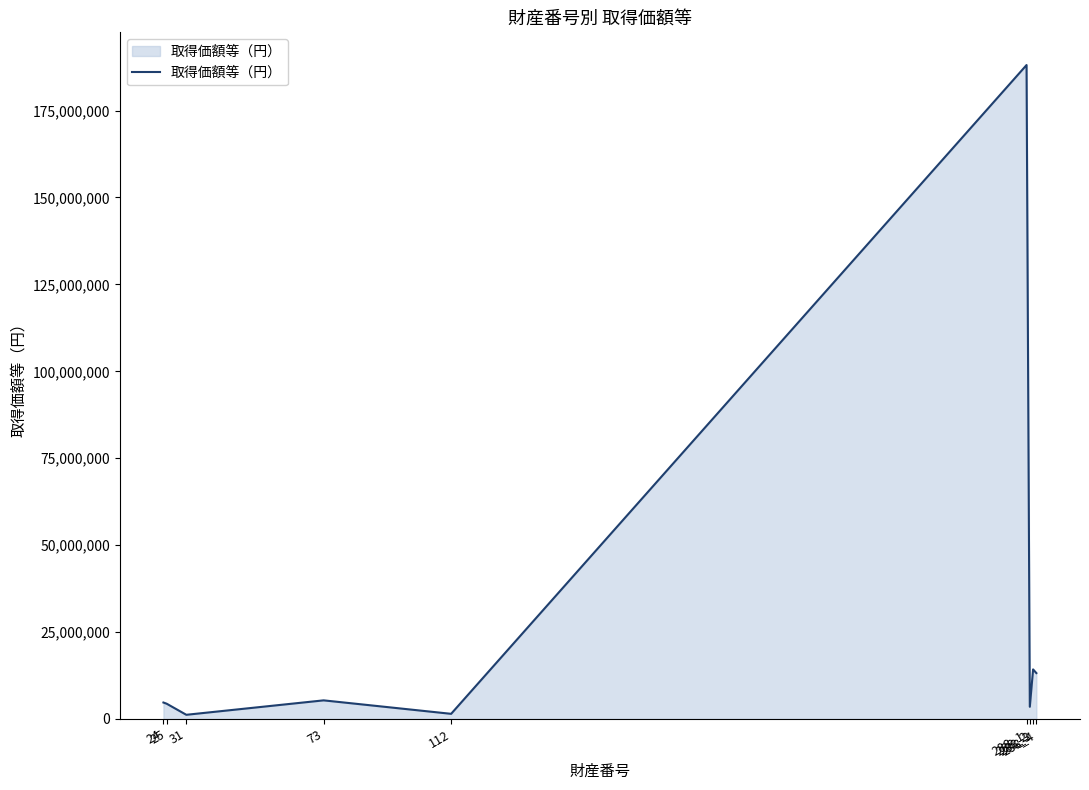

Approximately how many times larger is the value at 31 compared to 25?

0.3